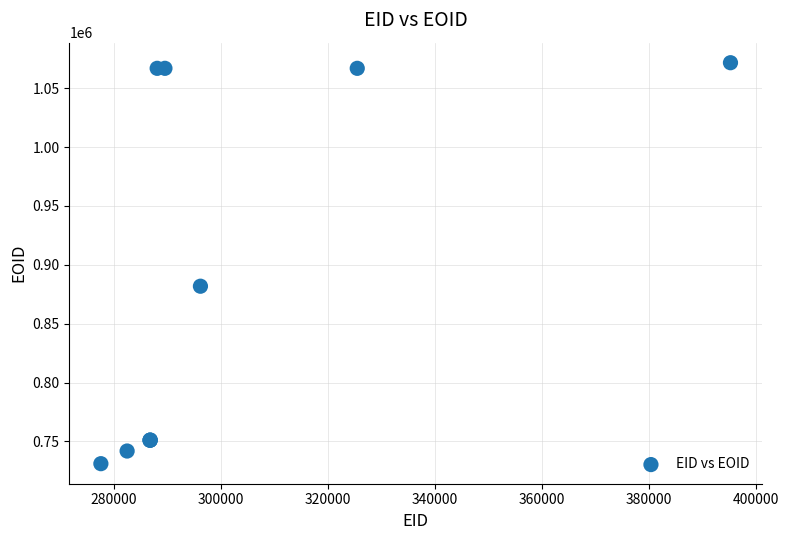

What Y value in the scatter plot is closest to 901375?

881813